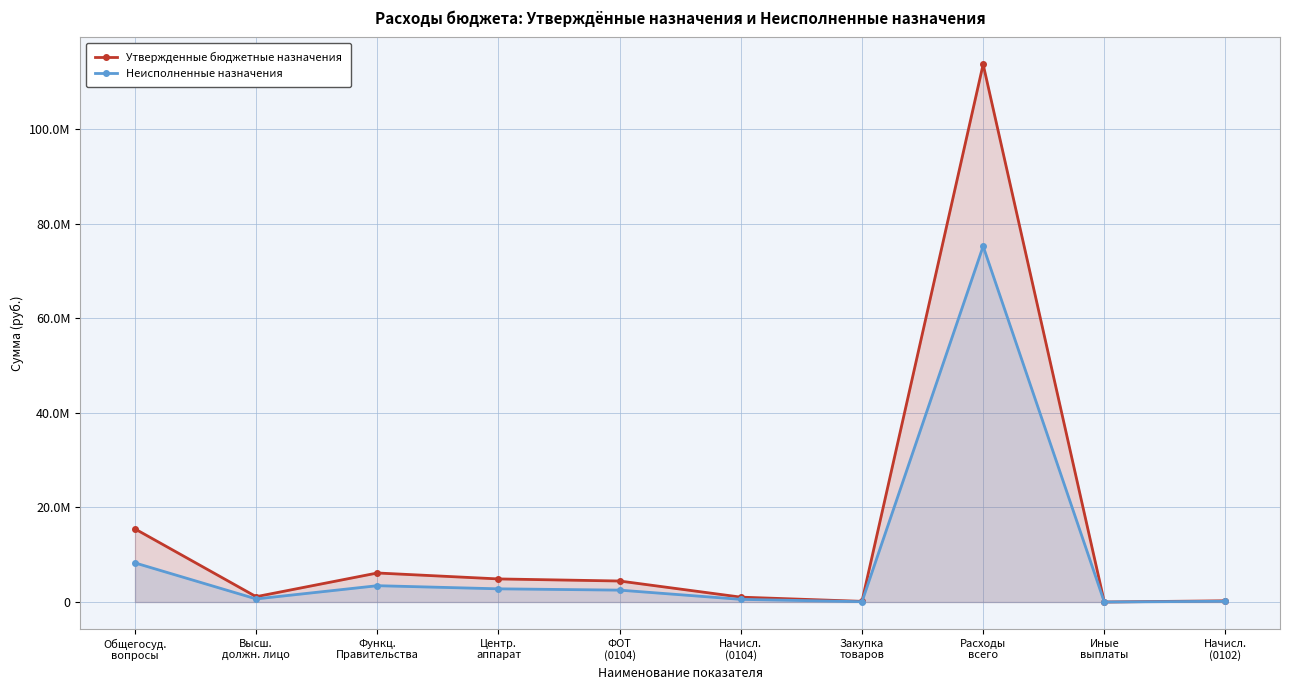

Read the Утвержденные бюджетные назначения value at Начисл.
(0104).

1030802.0